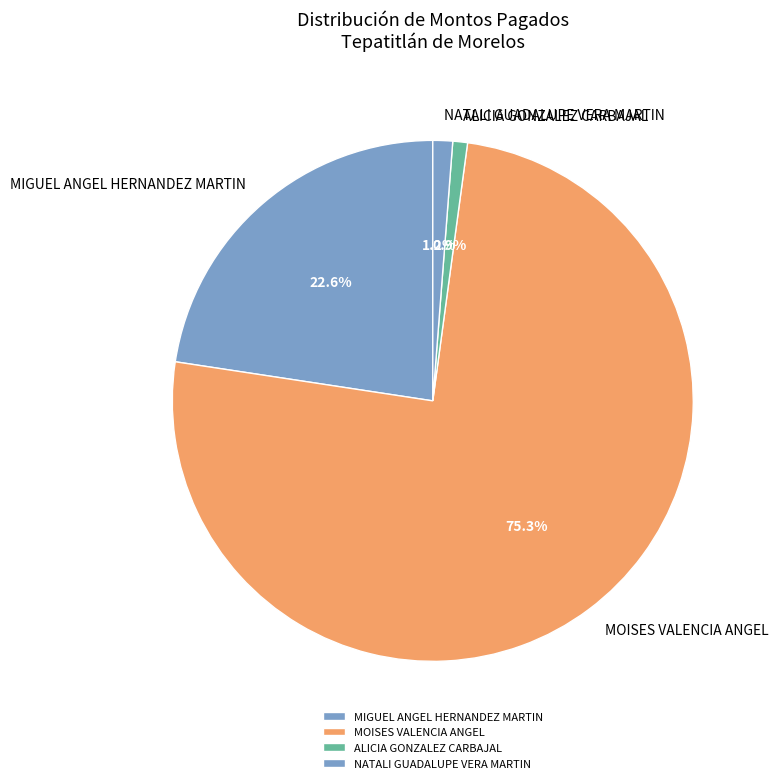

Which slice is the largest?

MOISES VALENCIA ANGEL